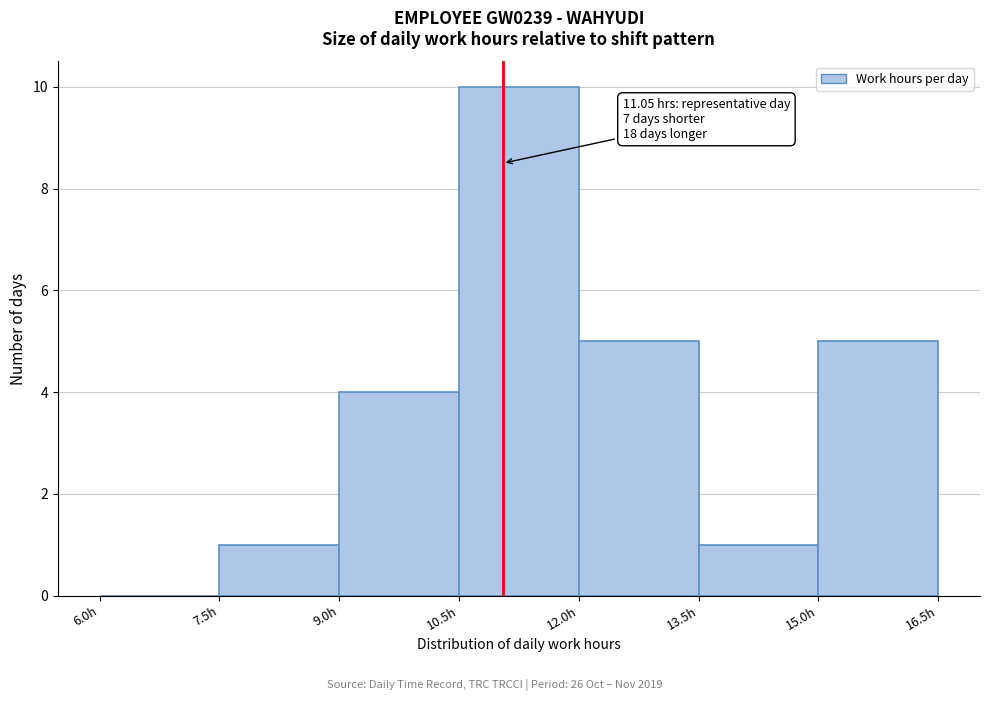

Which range on the x-axis has the tallest bar?

10.5 to 12.0